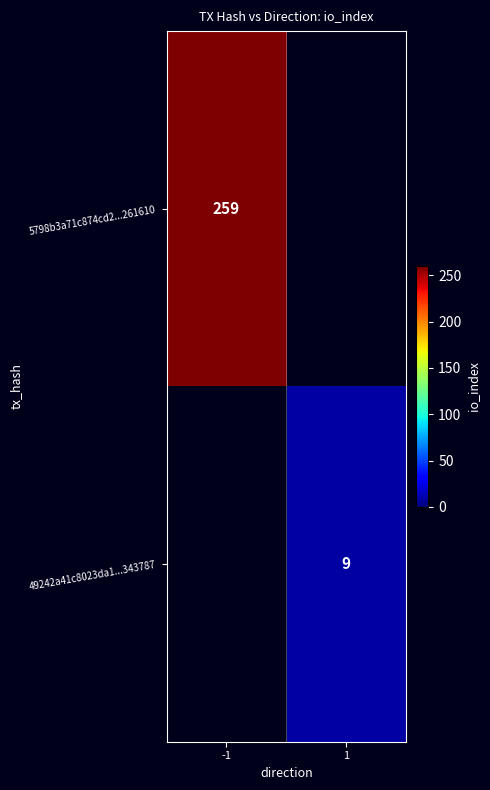

Is the value of 5798b3a71c874cd2...261610 at -1 greater than the value of 49242a41c8023da1...343787 at 1?

Yes